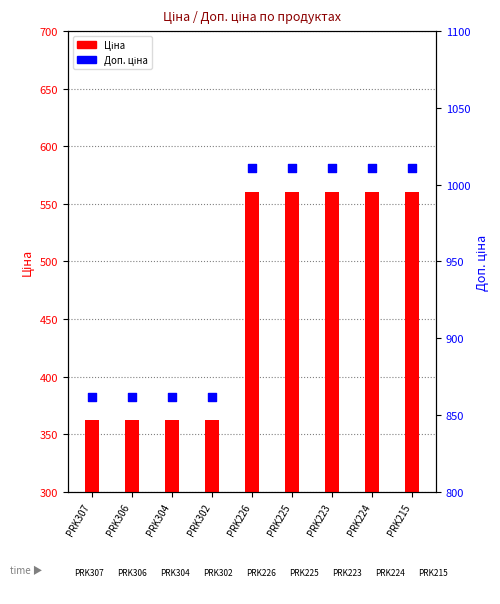

Is the value of Доп. ціна at PRK223 greater than the value of Ціна at PRK215?

Yes